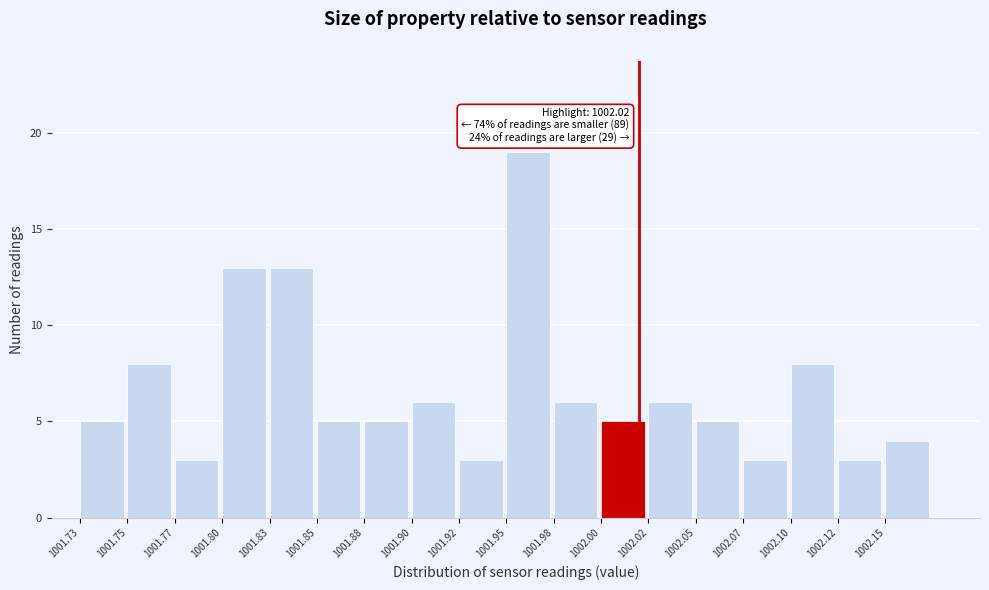

Reading right to left, extract all data points from this chart.

4	3	8	3	5	6	5	6	19	3	6	5	5	13	13	3	8	5